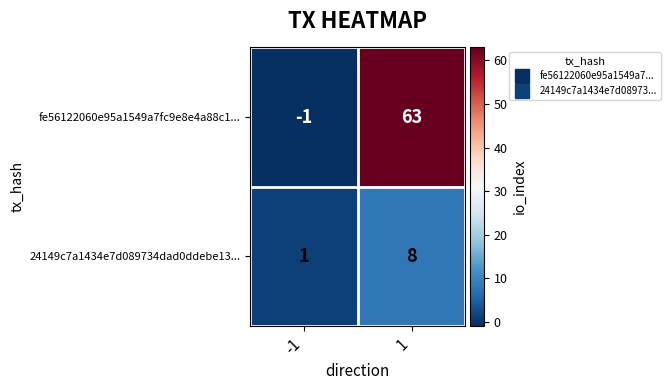

Which series has the widest spread of values?

fe56122060e95a1549a7fc9e8e4a88c1...